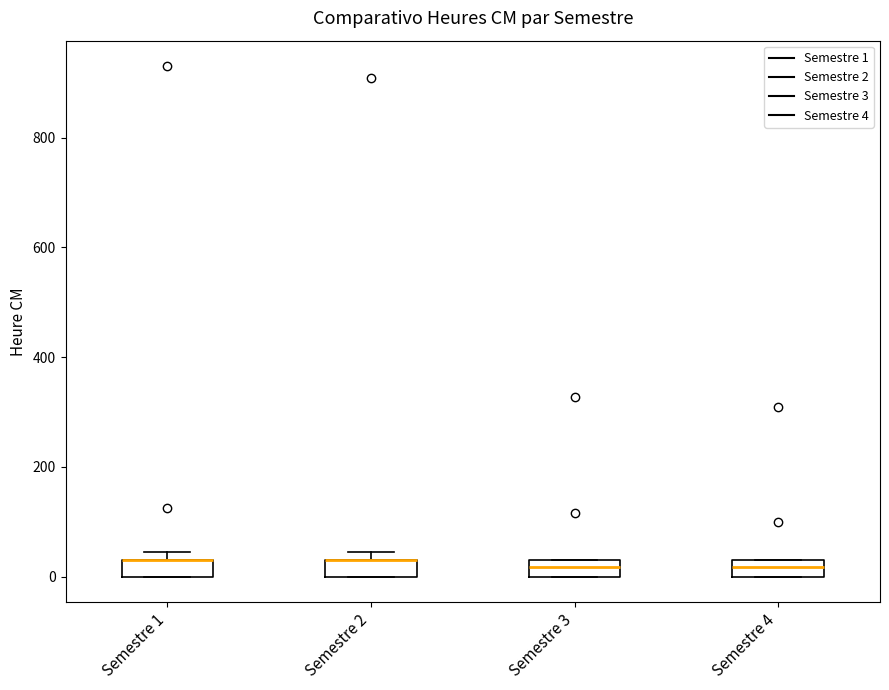

Reading left to right, transcribe this box plot: for each box, give where its median line is, the range the box spans, and where its two whiskers end, as read against the y-axis. The values are not printed on the chart, so give them approximately, as read against the axis.

Semestre 1: median 40 (drawn on the box's upper edge), box 0 to 40, whiskers 0 to 40 (just above the box's upper edge)
Semestre 2: median 40 (drawn on the box's upper edge), box 0 to 40, whiskers 0 to 40 (just above the box's upper edge)
Semestre 3: median 20, box 0 to 40, whiskers 0 to 40
Semestre 4: median 20, box 0 to 40, whiskers 0 to 40